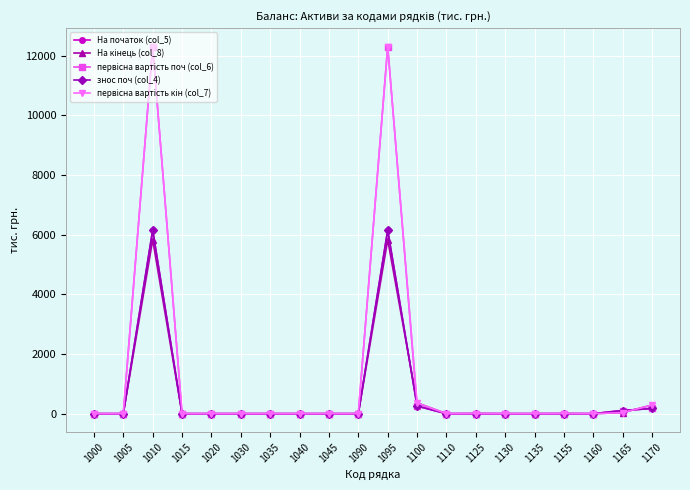

True or false: На початок (col_5) has a value of 175.2 at 1170.

True